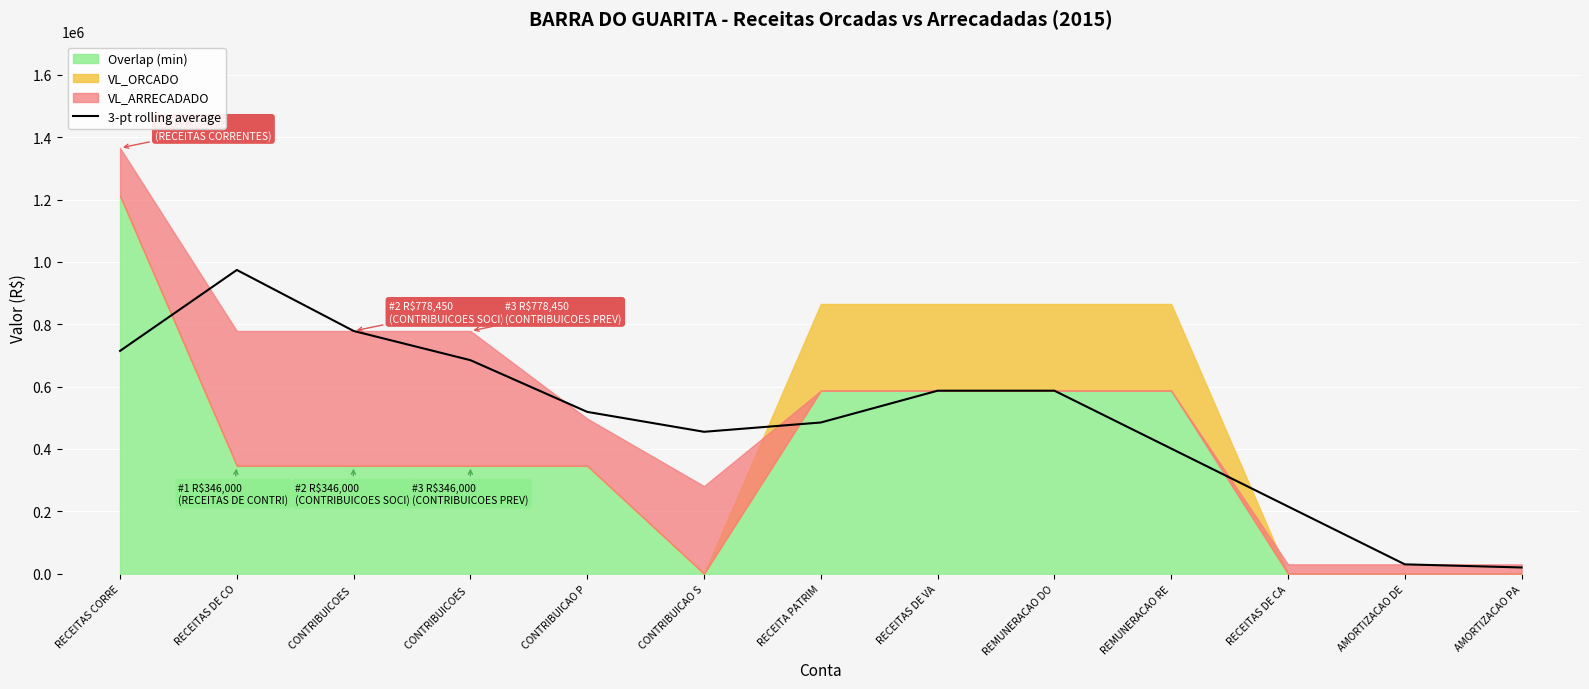

List the labels in order of value, smallest first.

AMORTIZACAO PA, AMORTIZACAO DE, RECEITAS DE CA, REMUNERACAO RE, CONTRIBUICAO S, RECEITA PATRIM, CONTRIBUICAO P, RECEITAS DE VA, REMUNERACAO DO, CONTRIBUICOES , RECEITAS CORRE, CONTRIBUICOES , RECEITAS DE CO